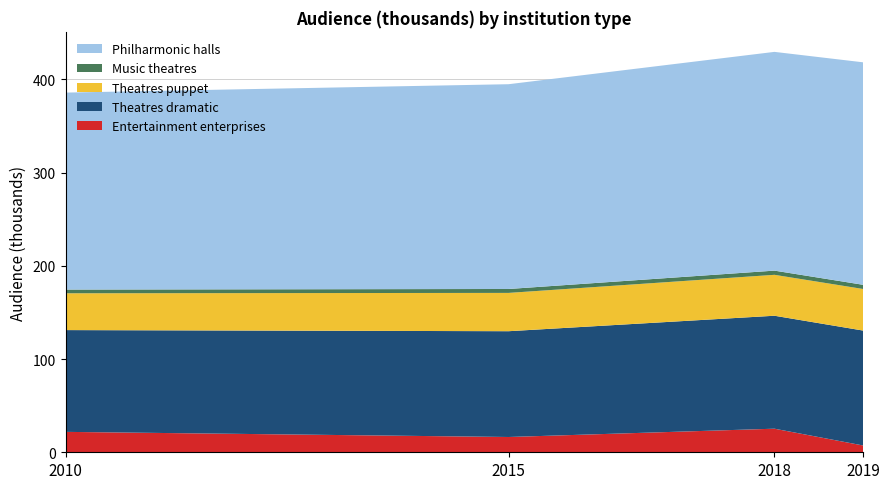

Does the chart have visible grid lines?

Yes